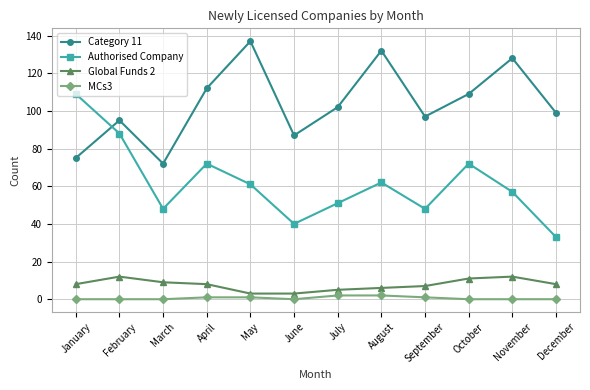

How many data points does each series have?

12